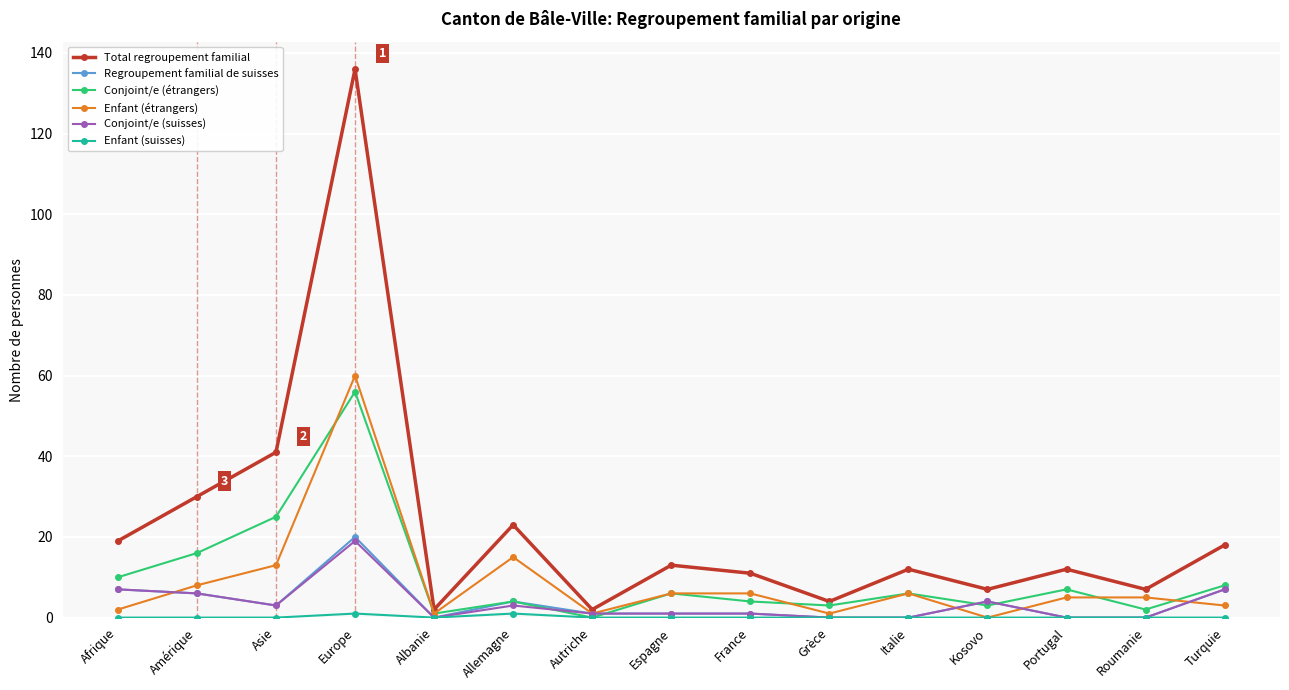

Which series changed the most between Asie and Kosovo?

Total regroupement familial